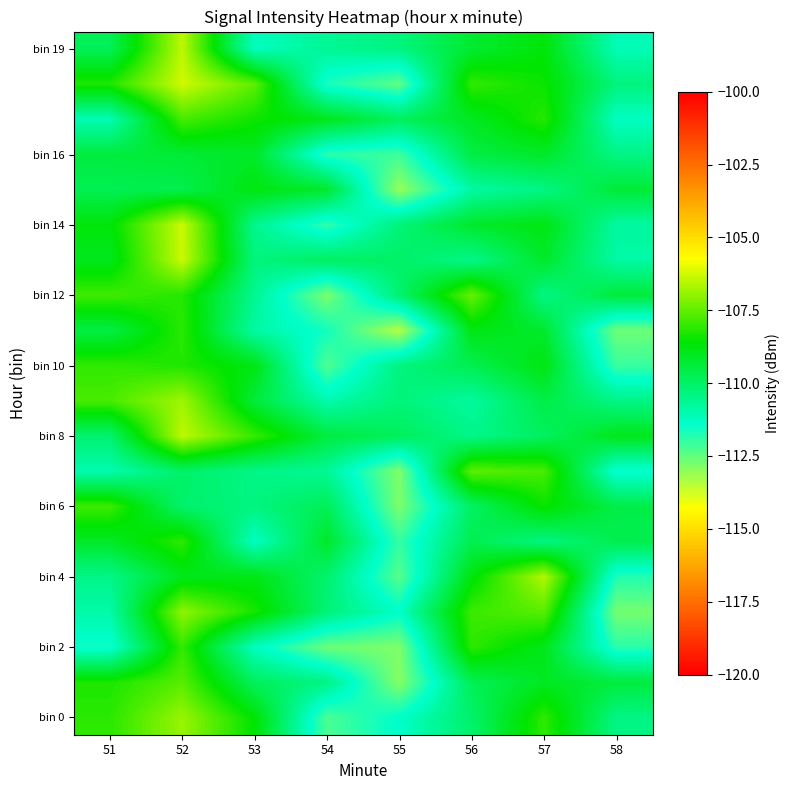

Which label corresponds to the largest value in the chart?

52